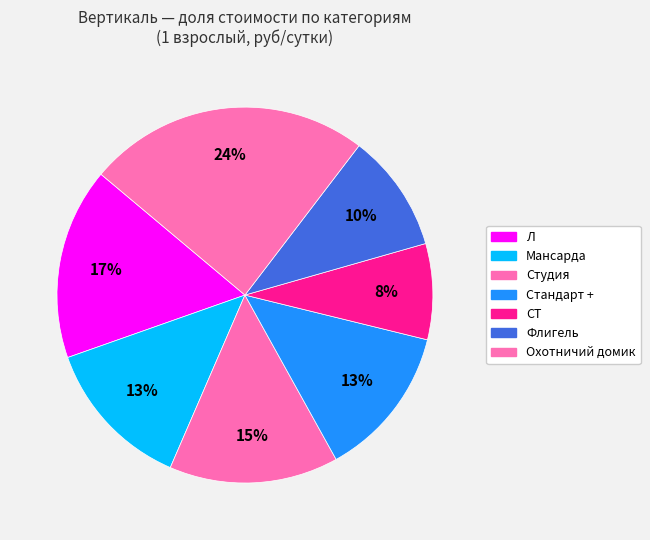

Does Охотничий домик represent more than half of the total?

No